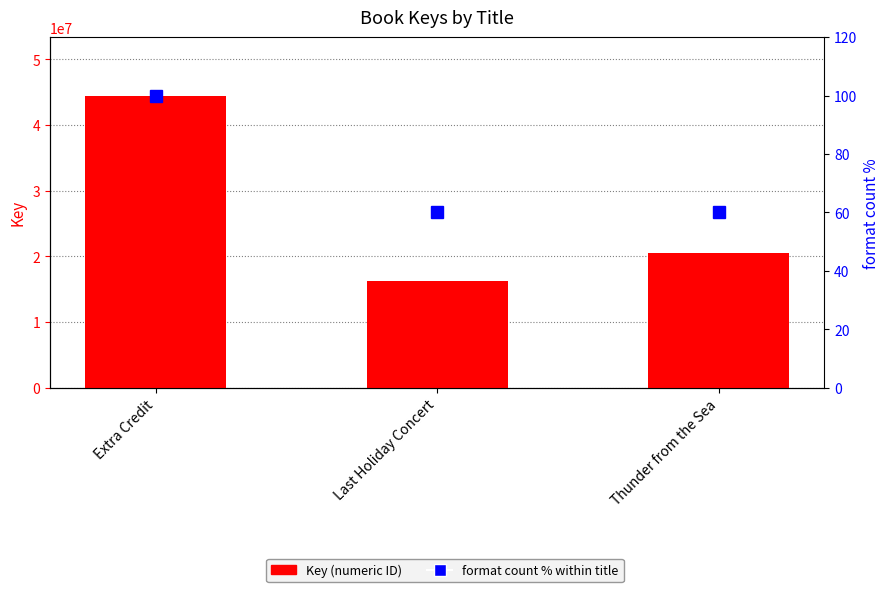

Rank the series at Thunder from the Sea from highest to lowest value.

Key, format count %